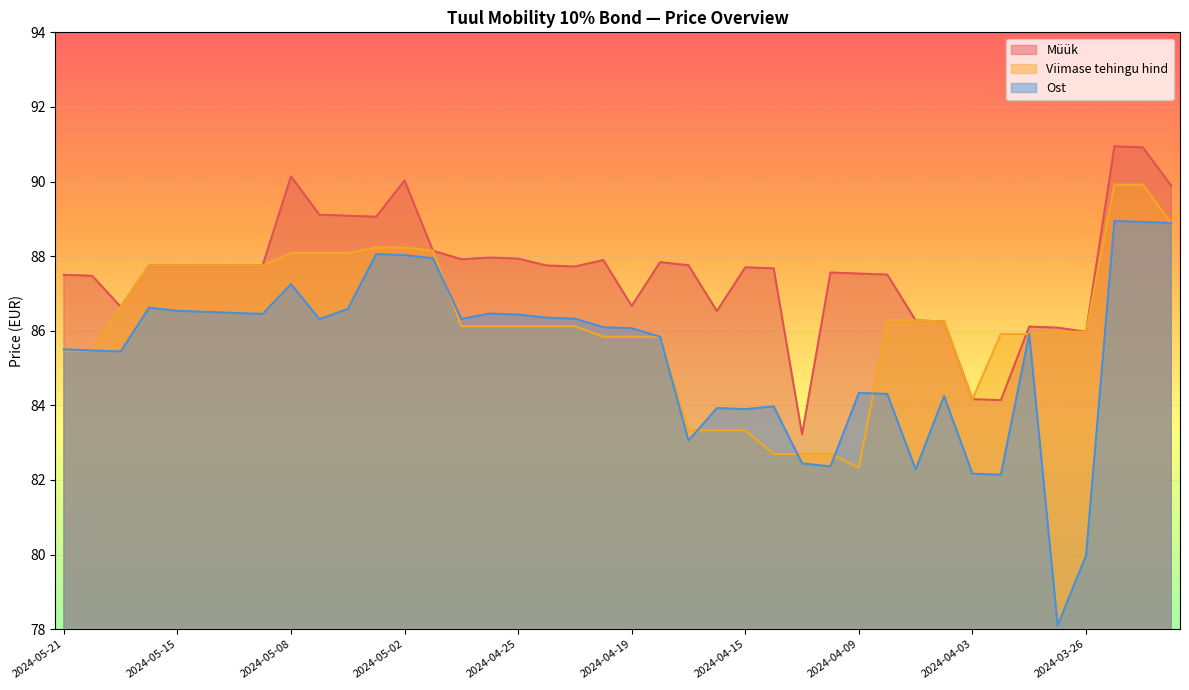

Between 2024-05-08 and 2024-05-02, which is larger?

2024-05-08